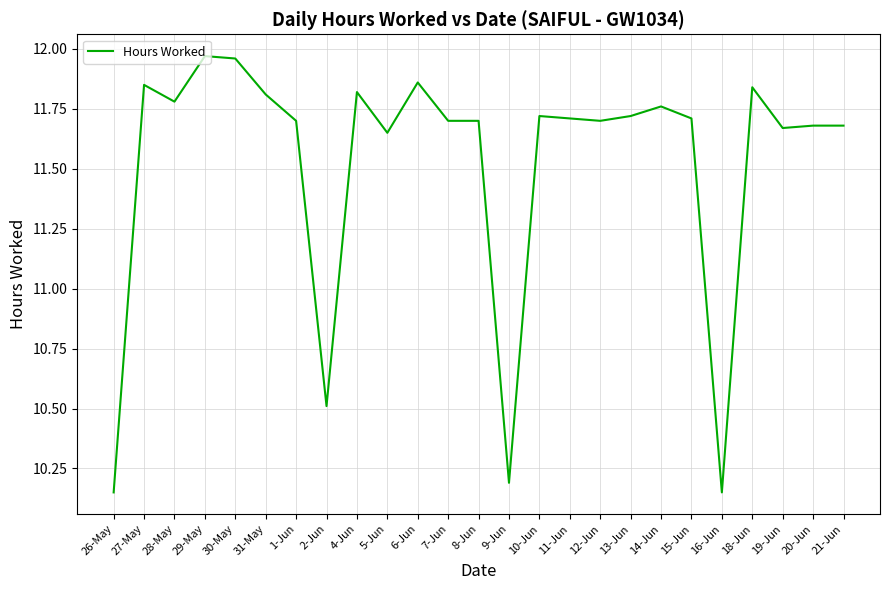

Which has a higher value, 5-Jun or 29-May?

29-May